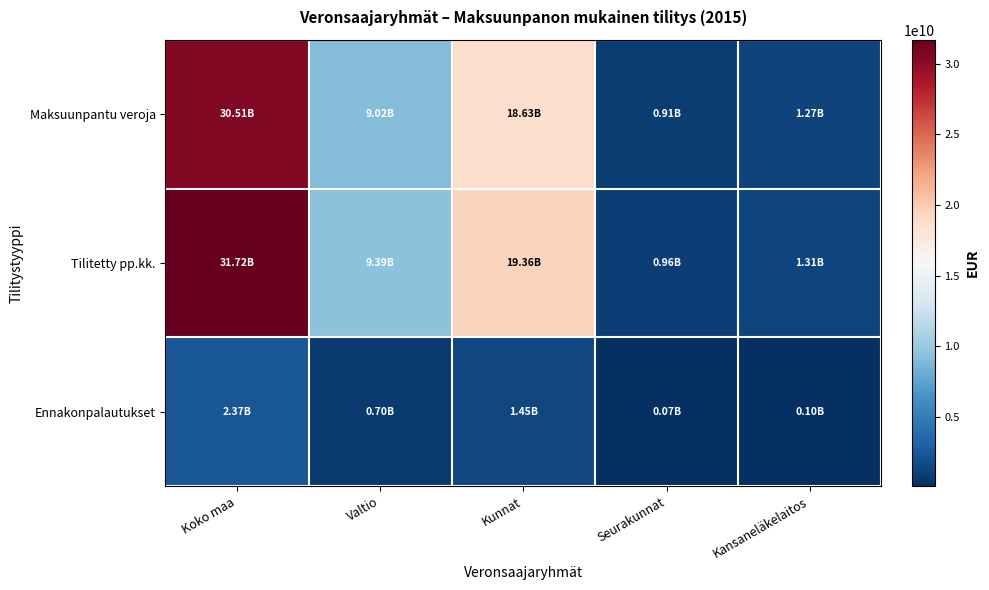

Which series has the largest range (max minus min)?

Tilitetty pp.kk.